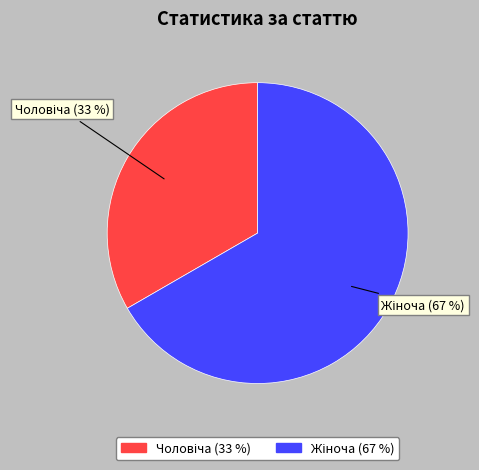

To the nearest percent, what is the average slice percentage?

50%